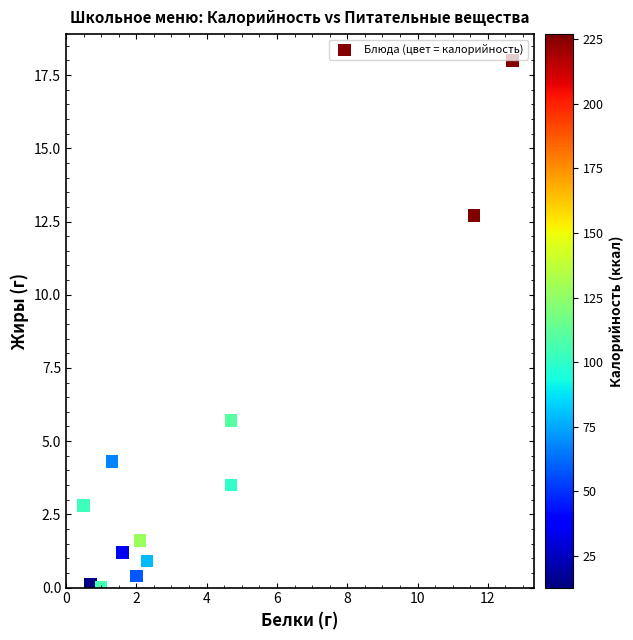

What Y value in the scatter plot is closest to 9?

5.7